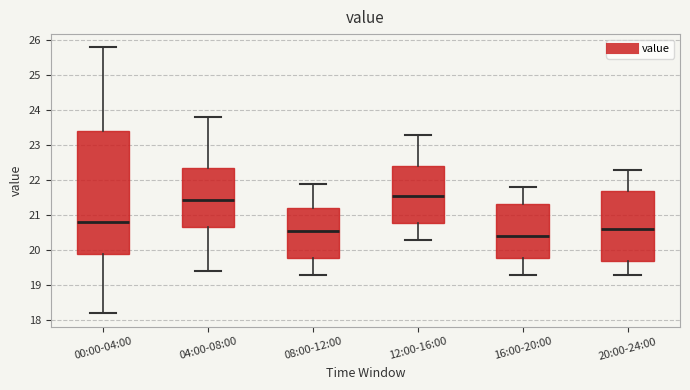

Reading left to right, transcribe this box plot: for each box, give where its median line is, the range the box spans, and where its two whiskers end, as read against the y-axis. The values are not printed on the chart, so give them approximately, as read against the axis.

00:00-04:00: median 20.8, box 19.9 to 23.4, whiskers 18.2 to 25.8
04:00-08:00: median 21.5, box 20.7 to 22.4, whiskers 19.4 to 23.8
08:00-12:00: median 20.6, box 19.8 to 21.2, whiskers 19.3 to 21.9
12:00-16:00: median 21.6, box 20.8 to 22.4, whiskers 20.3 to 23.3
16:00-20:00: median 20.4, box 19.8 to 21.3, whiskers 19.3 to 21.8
20:00-24:00: median 20.6, box 19.7 to 21.7, whiskers 19.3 to 22.3